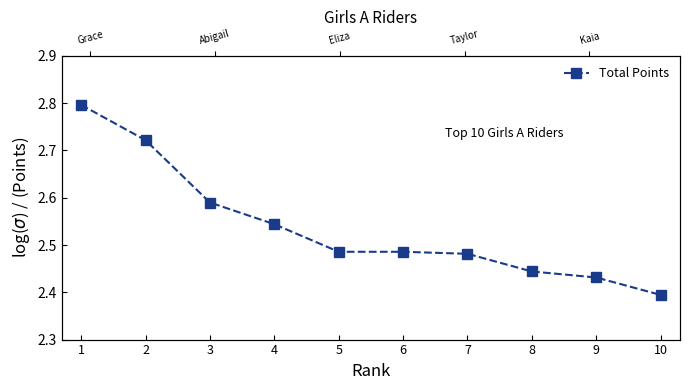

What is the ratio of the value at 6 to the value at 7?

1.0